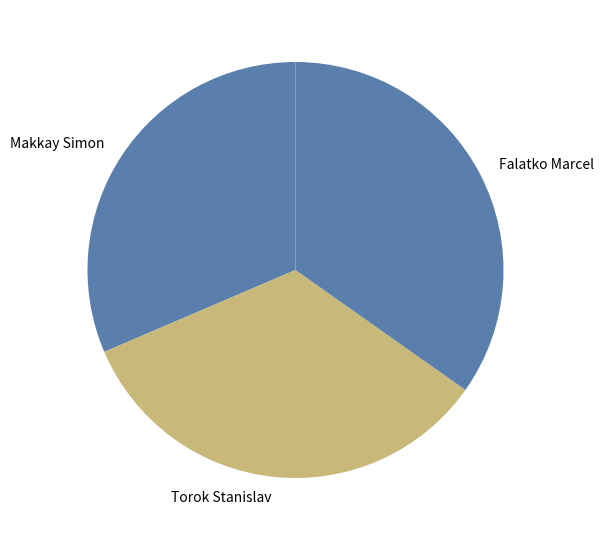

Which has a higher value, Makkay Simon or Torok Stanislav?

Torok Stanislav